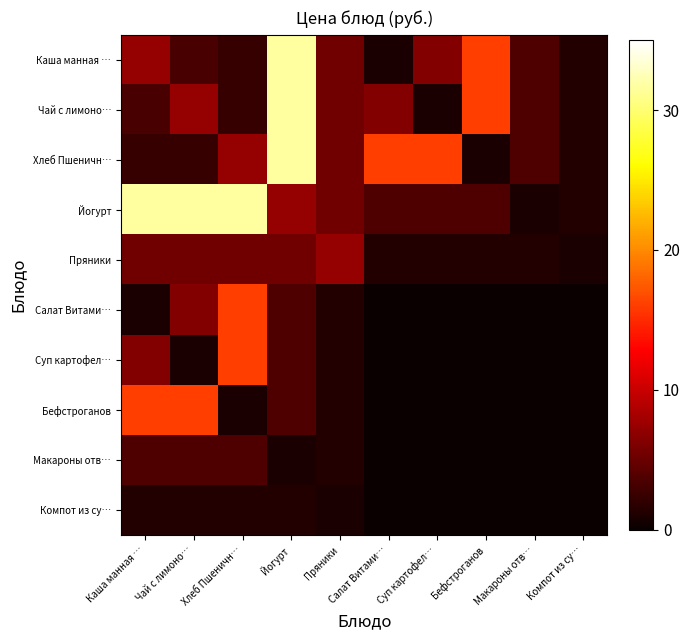

Reading left to right, extract all data points from this chart.

Каша манная …: Каша манная …=7.3	Чай с лимоно…=3.4	Хлеб Пшеничн…=2.4	Йогурт=31.6	Пряники=5.4	Салат Витами…=0.9	Суп картофел…=6.4	Бефстроганов=16.0	Макароны отв…=3.6	Компот из су…=1.3
Чай с лимоно…: Каша манная …=3.4	Чай с лимоно…=7.3	Хлеб Пшеничн…=2.4	Йогурт=31.6	Пряники=5.4	Салат Витами…=6.4	Суп картофел…=0.9	Бефстроганов=16.0	Макароны отв…=3.6	Компот из су…=1.3
Хлеб Пшеничн…: Каша манная …=2.4	Чай с лимоно…=2.4	Хлеб Пшеничн…=7.3	Йогурт=31.6	Пряники=5.4	Салат Витами…=16.0	Суп картофел…=16.0	Бефстроганов=0.9	Макароны отв…=3.6	Компот из су…=1.3
Йогурт: Каша манная …=31.6	Чай с лимоно…=31.6	Хлеб Пшеничн…=31.6	Йогурт=7.3	Пряники=5.4	Салат Витами…=3.6	Суп картофел…=3.6	Бефстроганов=3.6	Макароны отв…=0.9	Компот из су…=1.3
Пряники: Каша манная …=5.4	Чай с лимоно…=5.4	Хлеб Пшеничн…=5.4	Йогурт=5.4	Пряники=7.3	Салат Витами…=1.3	Суп картофел…=1.3	Бефстроганов=1.3	Макароны отв…=1.3	Компот из су…=0.9
Салат Витами…: Каша манная …=0.9	Чай с лимоно…=6.4	Хлеб Пшеничн…=16.0	Йогурт=3.6	Пряники=1.3	Салат Витами…=0.0	Суп картофел…=0.0	Бефстроганов=0.0	Макароны отв…=0.0	Компот из су…=0.0
Суп картофел…: Каша манная …=6.4	Чай с лимоно…=0.9	Хлеб Пшеничн…=16.0	Йогурт=3.6	Пряники=1.3	Салат Витами…=0.0	Суп картофел…=0.0	Бефстроганов=0.0	Макароны отв…=0.0	Компот из су…=0.0
Бефстроганов: Каша манная …=16.0	Чай с лимоно…=16.0	Хлеб Пшеничн…=0.9	Йогурт=3.6	Пряники=1.3	Салат Витами…=0.0	Суп картофел…=0.0	Бефстроганов=0.0	Макароны отв…=0.0	Компот из су…=0.0
Макароны отв…: Каша манная …=3.6	Чай с лимоно…=3.6	Хлеб Пшеничн…=3.6	Йогурт=0.9	Пряники=1.3	Салат Витами…=0.0	Суп картофел…=0.0	Бефстроганов=0.0	Макароны отв…=0.0	Компот из су…=0.0
Компот из су…: Каша манная …=1.3	Чай с лимоно…=1.3	Хлеб Пшеничн…=1.3	Йогурт=1.3	Пряники=0.9	Салат Витами…=0.0	Суп картофел…=0.0	Бефстроганов=0.0	Макароны отв…=0.0	Компот из су…=0.0